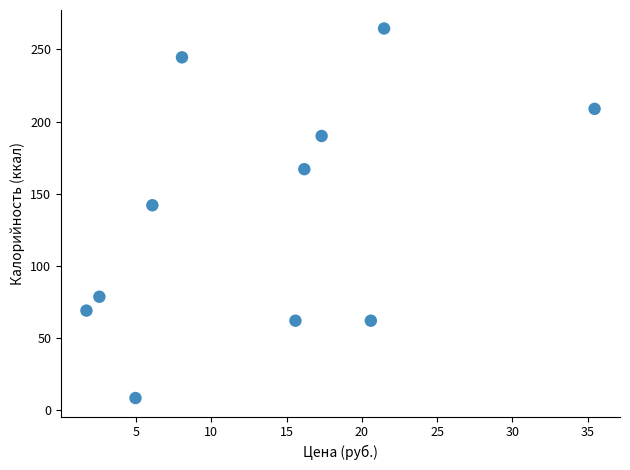

What Y value in the scatter plot is closest to 136?

142.0